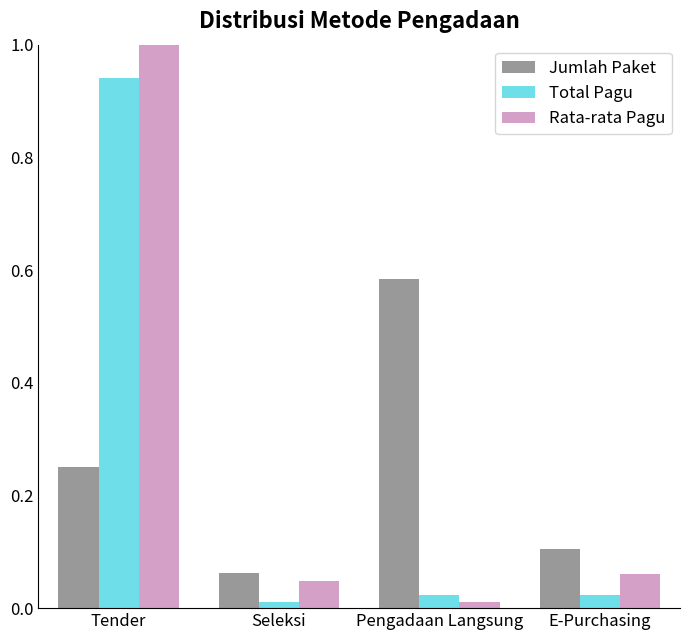

What is the label of the 3rd bar from the left?

Pengadaan Langsung